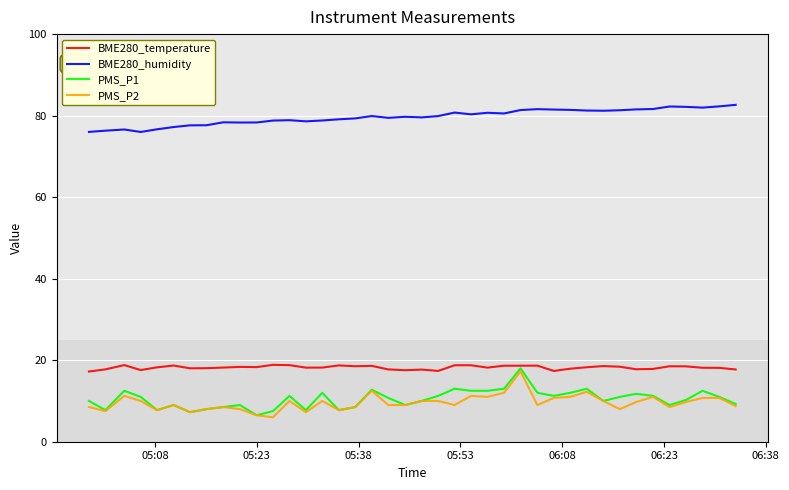

True or false: BME280_humidity and BME280_temperature cross at least once.

False